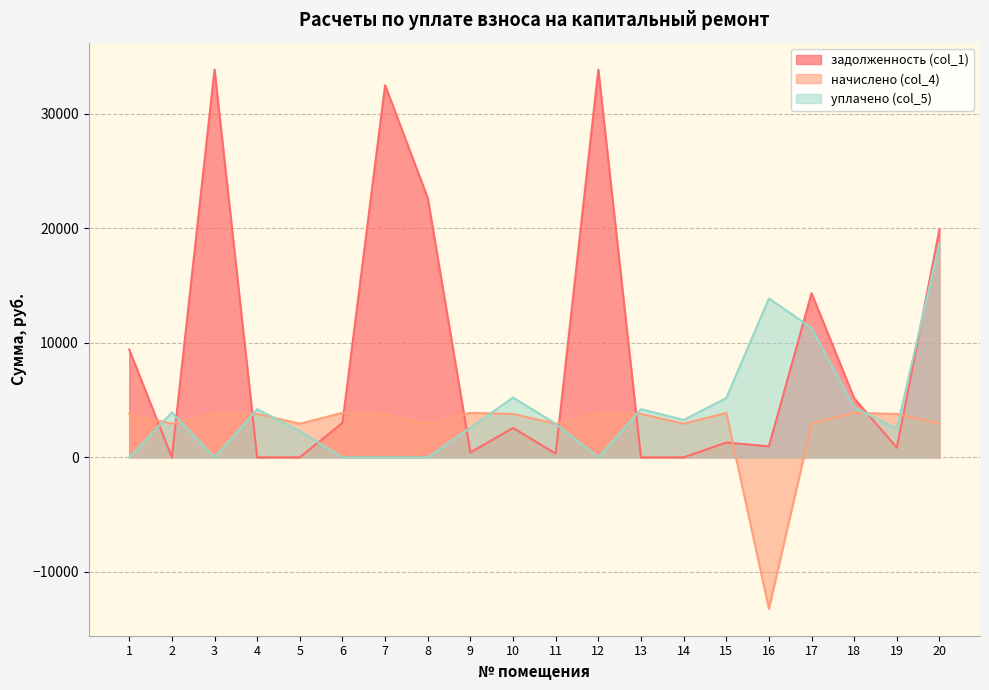

Rank the series by their average value, from highest to lowest.

задолженность (col_1), уплачено (col_5), начислено (col_4)